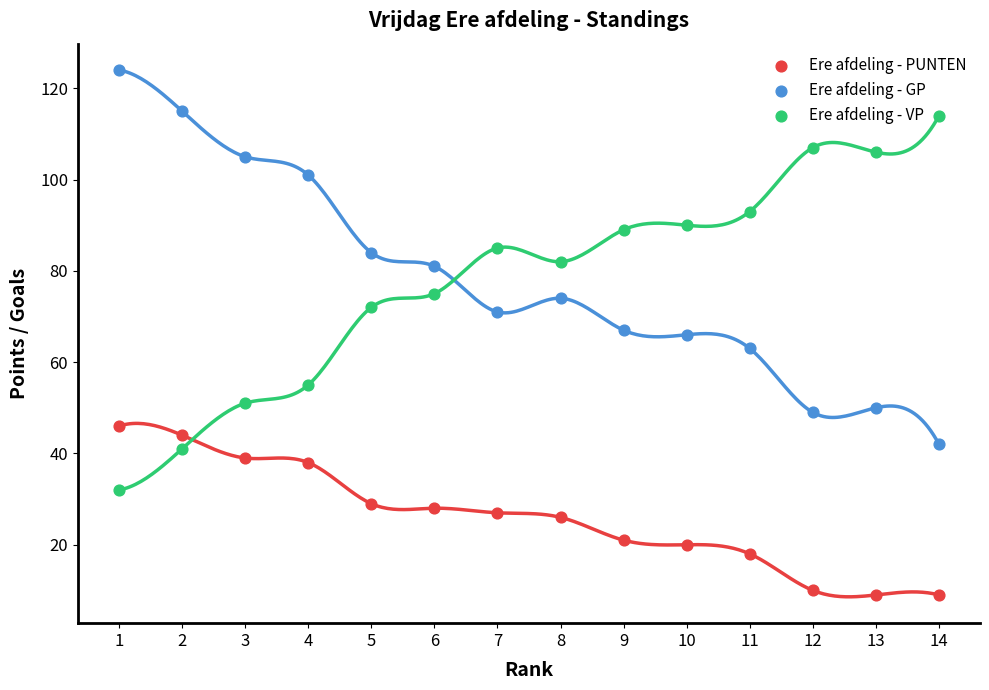

What are all the series names shown in the legend?

Ere afdeling - PUNTEN, Ere afdeling - GP, Ere afdeling - VP